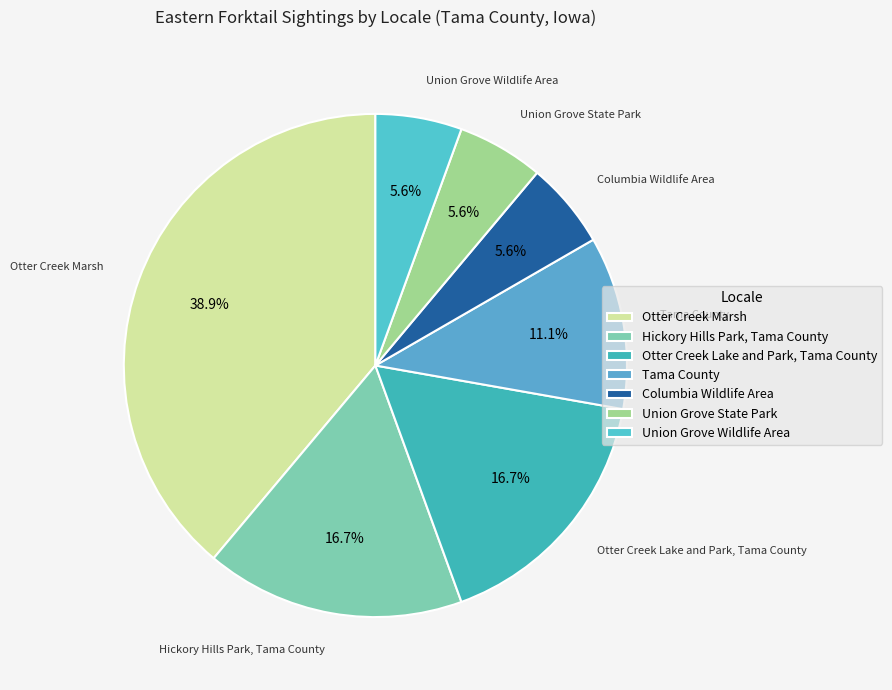

Does Hickory Hills Park, Tama County represent more than half of the total?

No